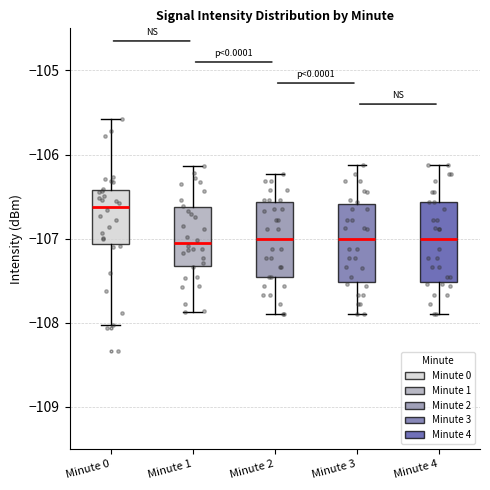

Reading left to right, read every box against the y-axis: the position of its median line, the range the box covers, and the ends of its whiskers. The values are not printed on the chart, so give them approximately, as read against the axis.

Minute 0: median -106.6, box -107.1 to -106.4, whiskers -108.0 to -105.6
Minute 1: median -107.1, box -107.3 to -106.6, whiskers -107.9 to -106.1
Minute 2: median -107.0, box -107.4 to -106.6, whiskers -107.9 to -106.2
Minute 3: median -107.0, box -107.5 to -106.6, whiskers -107.9 to -106.1
Minute 4: median -107.0, box -107.5 to -106.6, whiskers -107.9 to -106.1